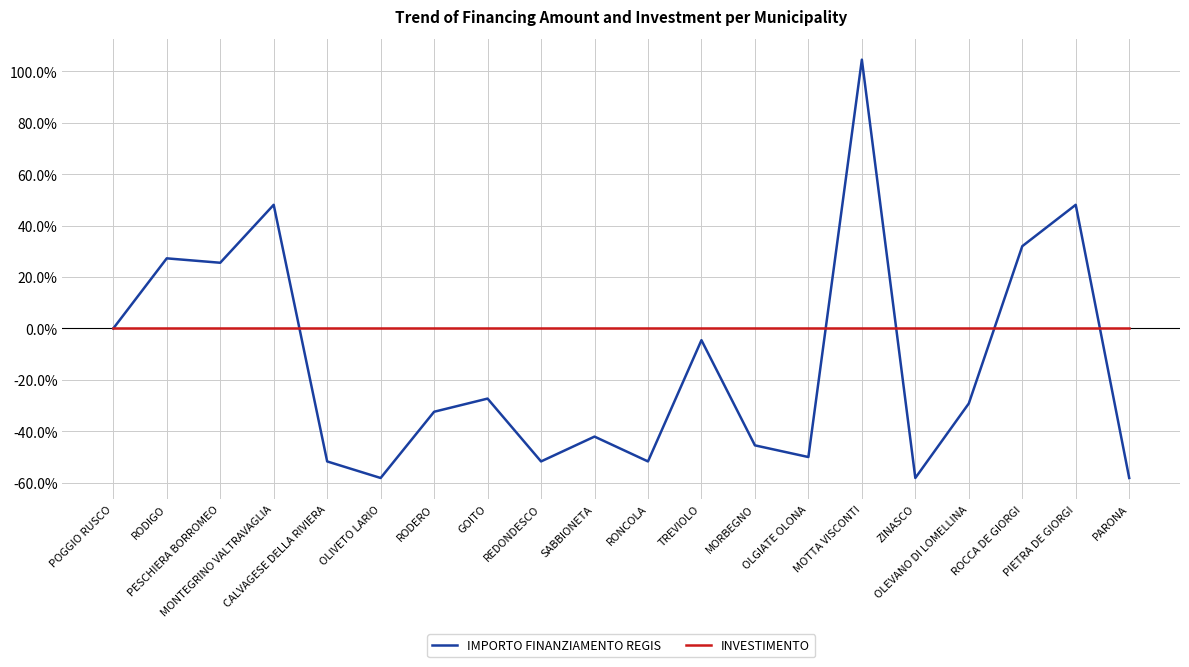

What is the maximum value shown in the chart?

104.5